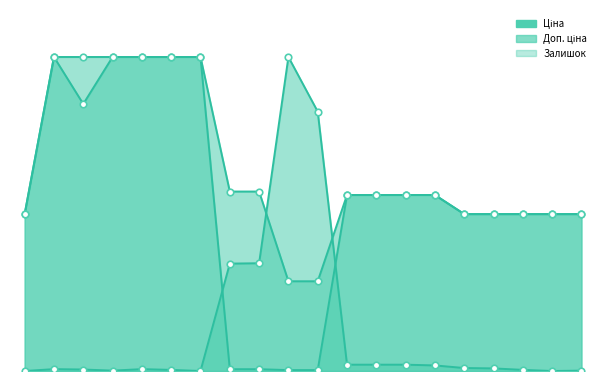

Which series reaches the maximum Y coordinate?

Ціна